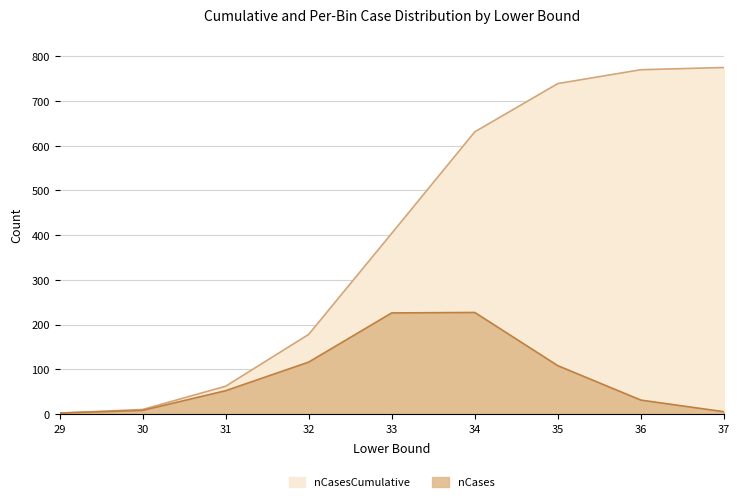

The nCases series shows 5 at 37. True or false?

True